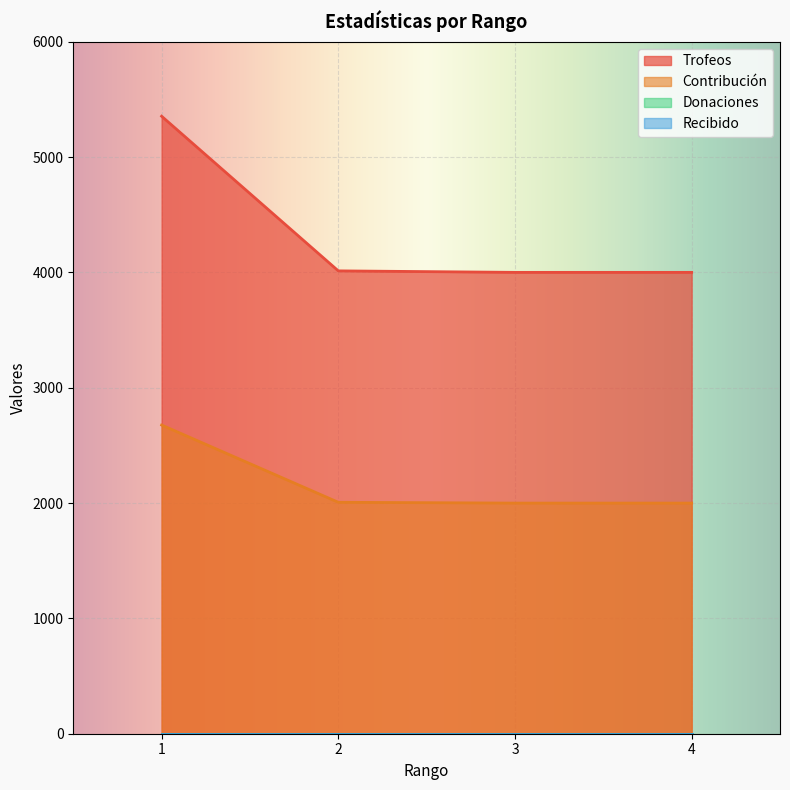

True or false: Contribución and Trofeos intersect in this chart.

False